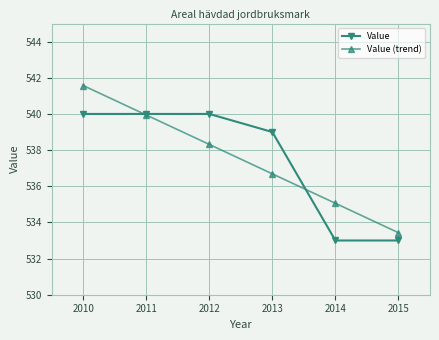

What is the minimum value shown in the chart?

533.0